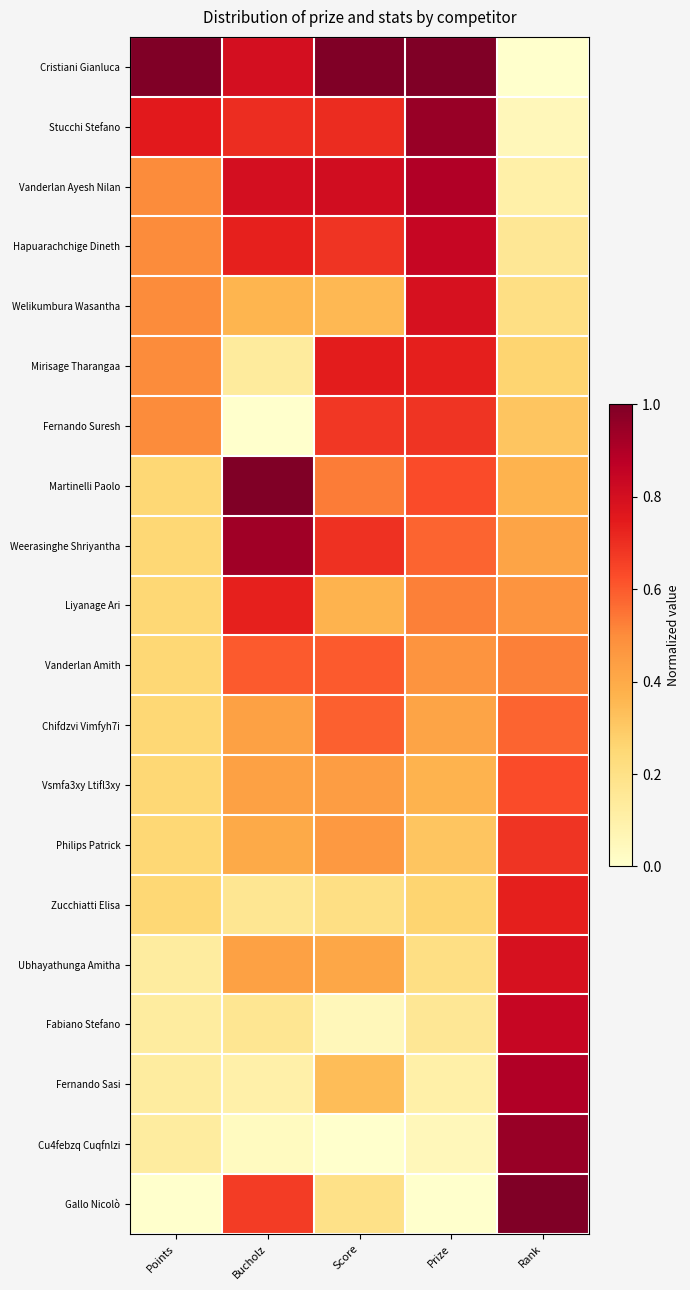

Which category has the lowest value across all series?

Rank